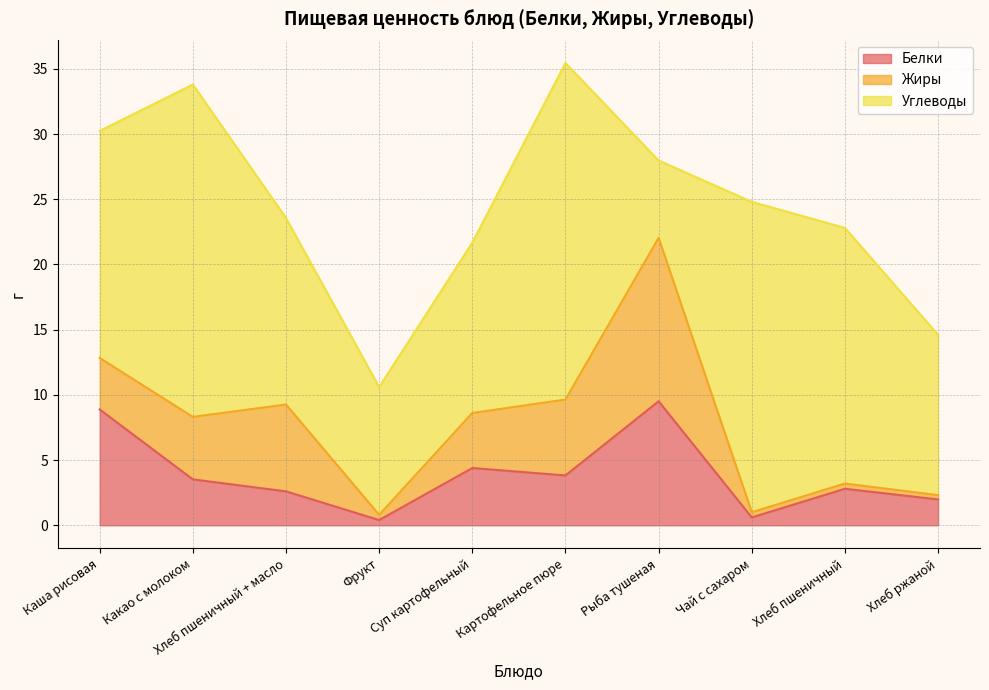

What is the difference between the second highest and minimum values in the Белки series?

8.5